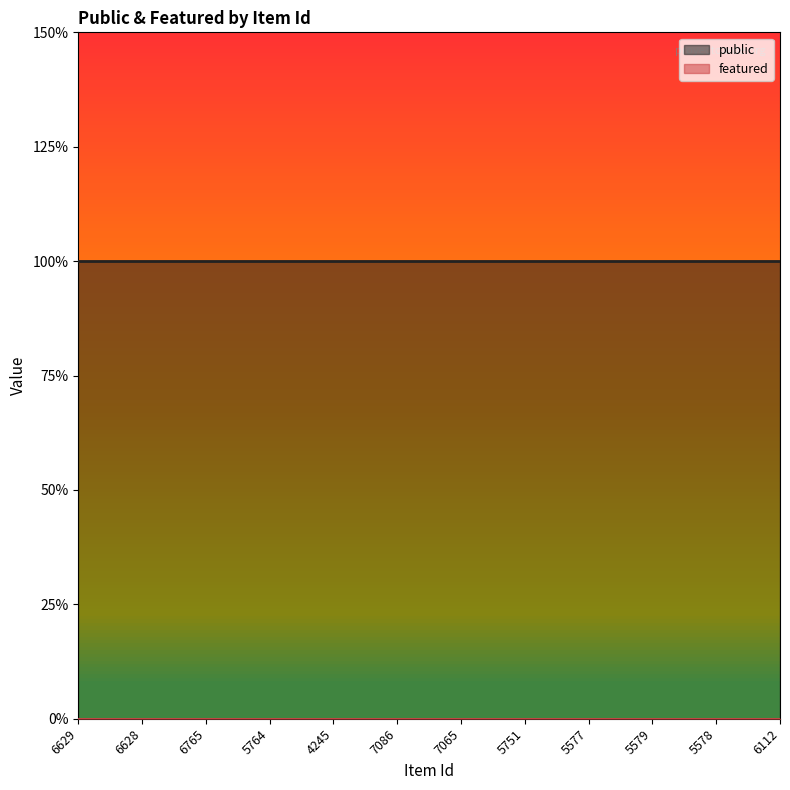

Which series has the largest total across all categories?

public